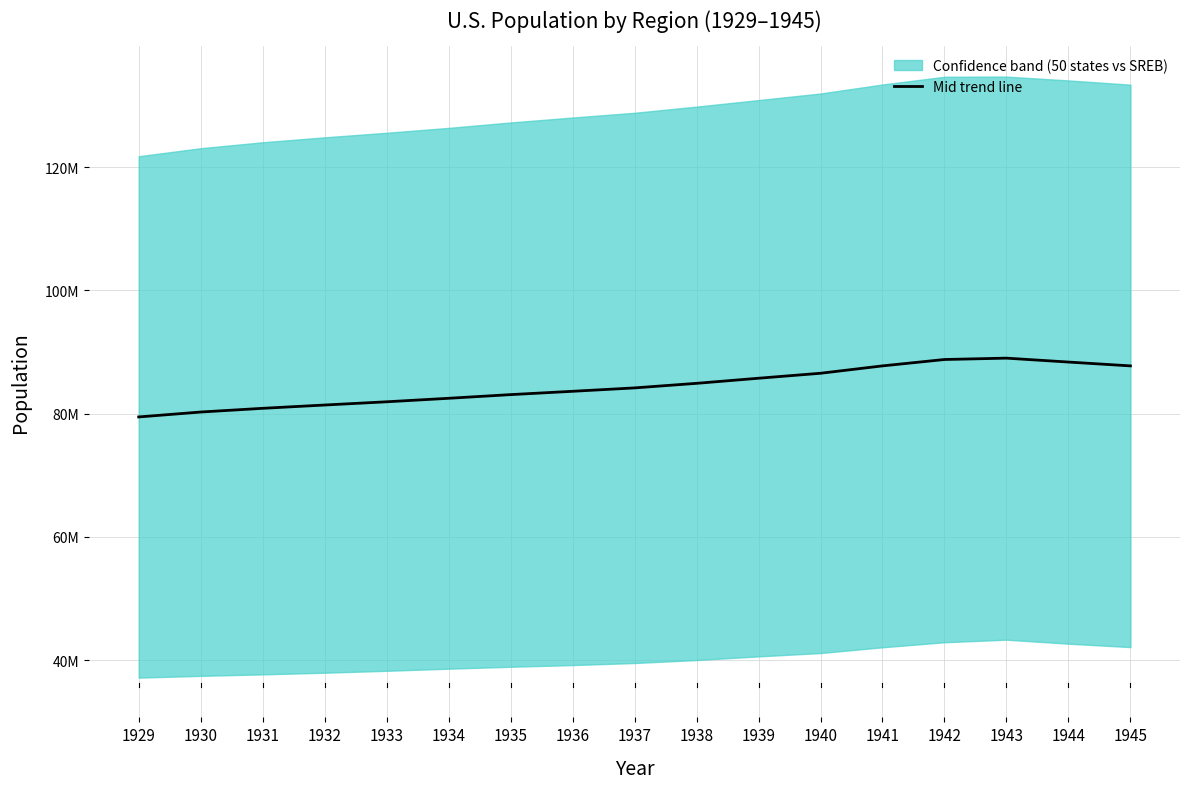

Read the value at 1943.

89000000